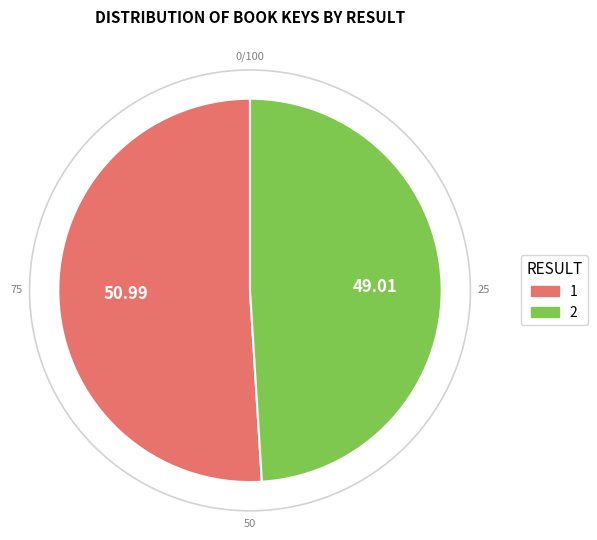

Between 1 and 2, which is larger?

1